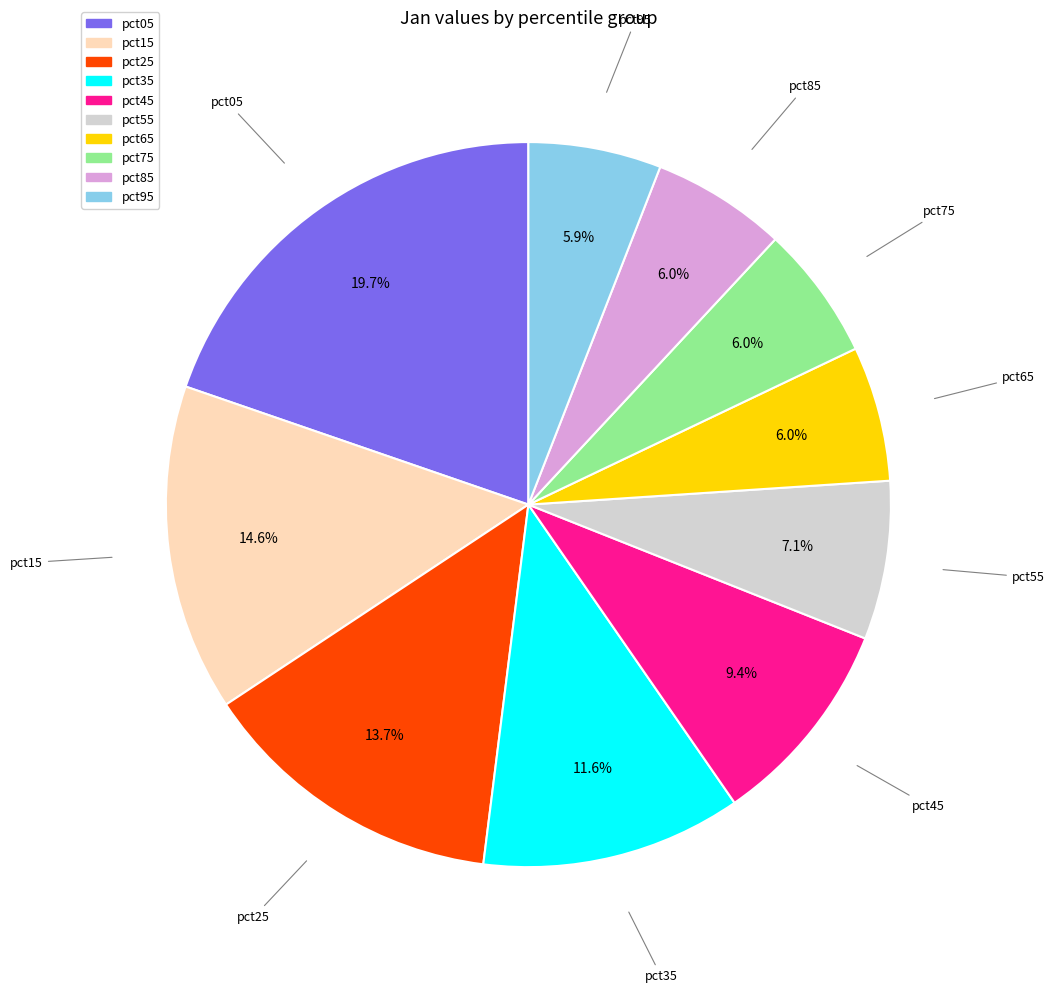

Which has a higher value, pct55 or pct45?

pct45